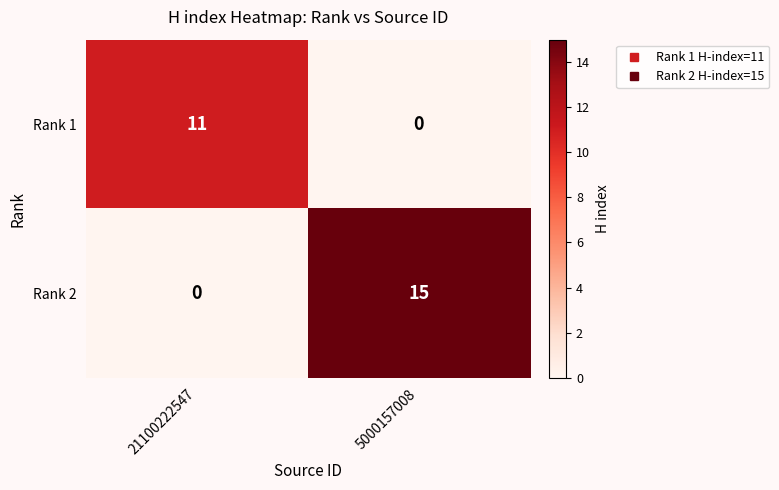

What is the average value of the Rank 1 series?

6